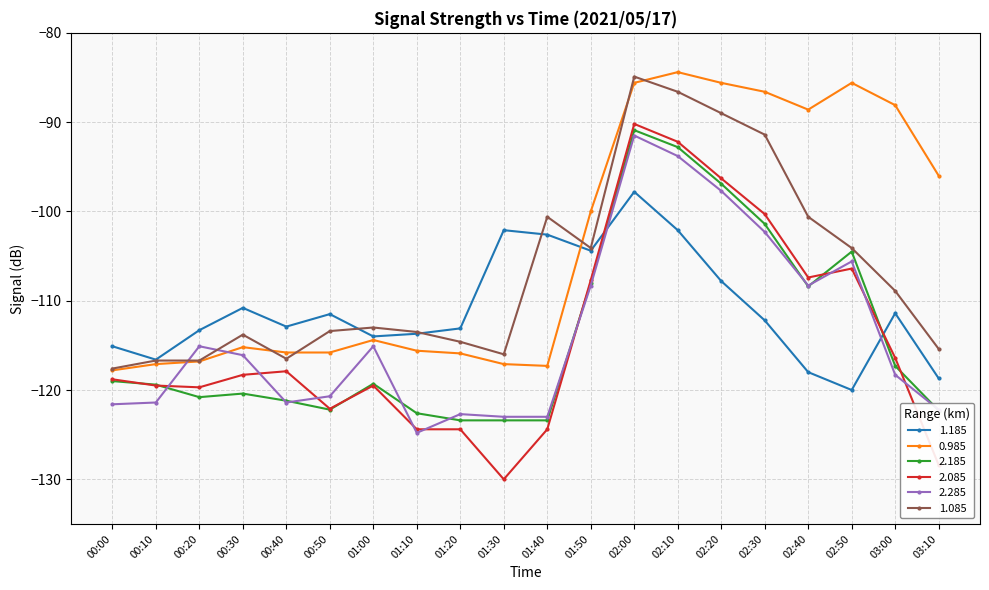

What is the approximate value of 2.285 at 02:30?

-102.3